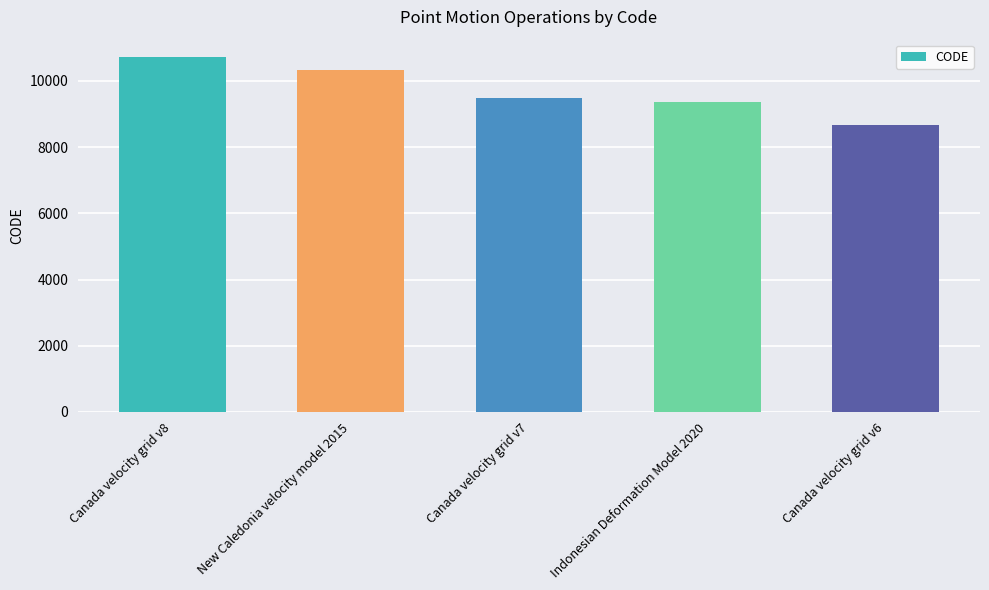

Reading left to right, transcribe all the data shown in this chart.

10707	10323	9483	9375	8676